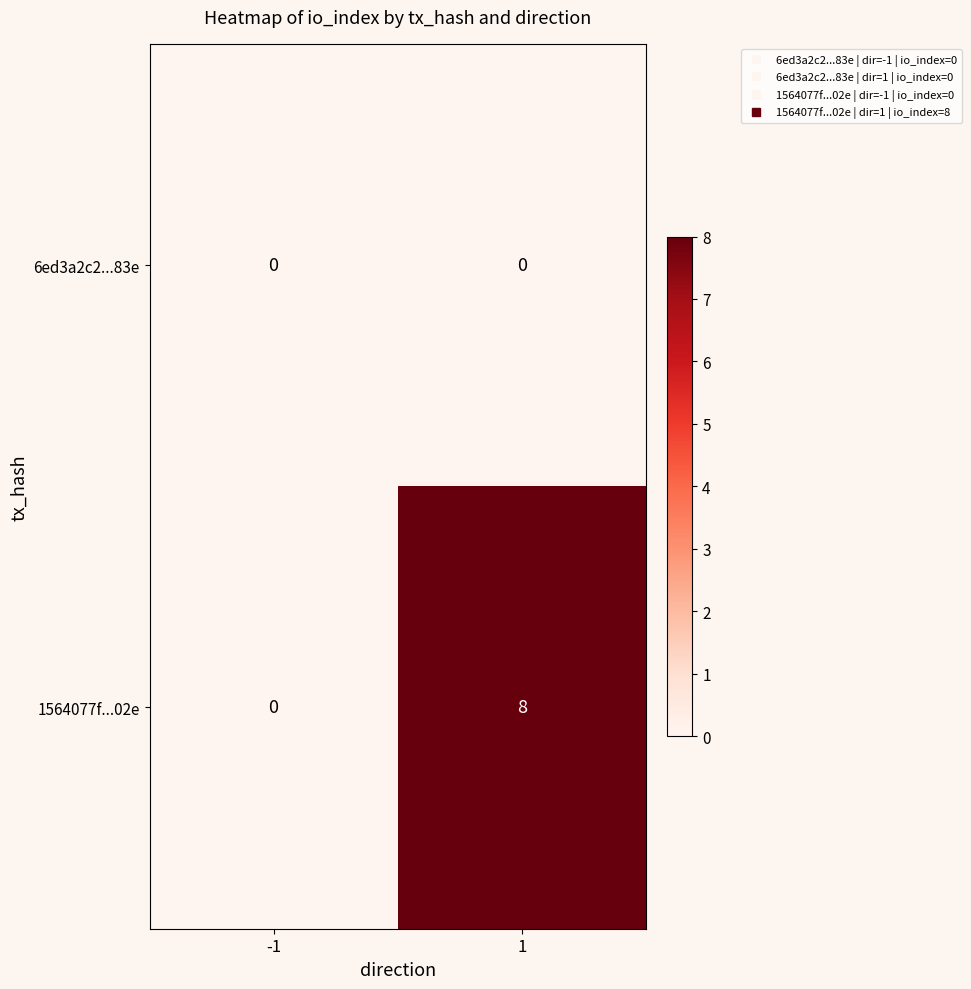

What is the average value of the 1564077f...02e series?

4